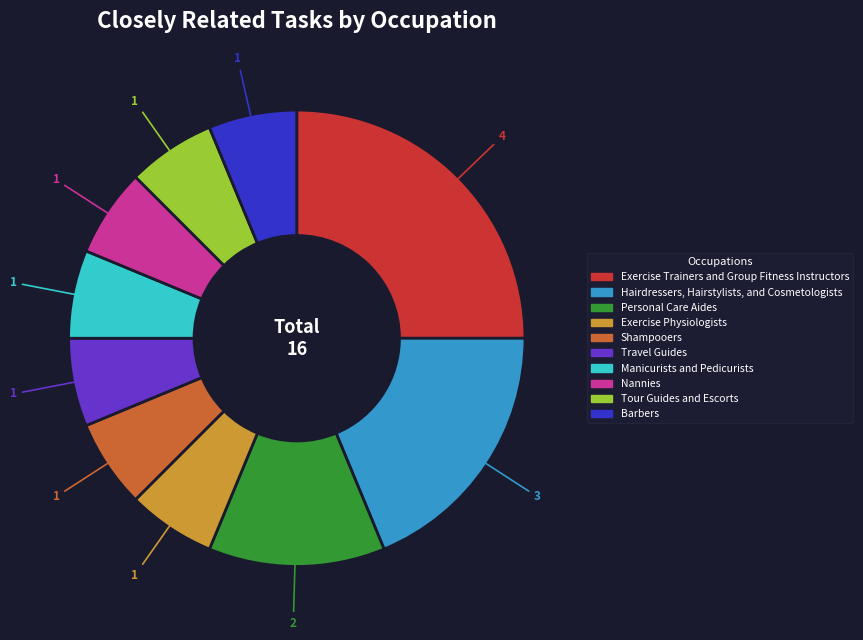

Which slice is the largest?

Exercise Trainers and Group Fitness Instructors